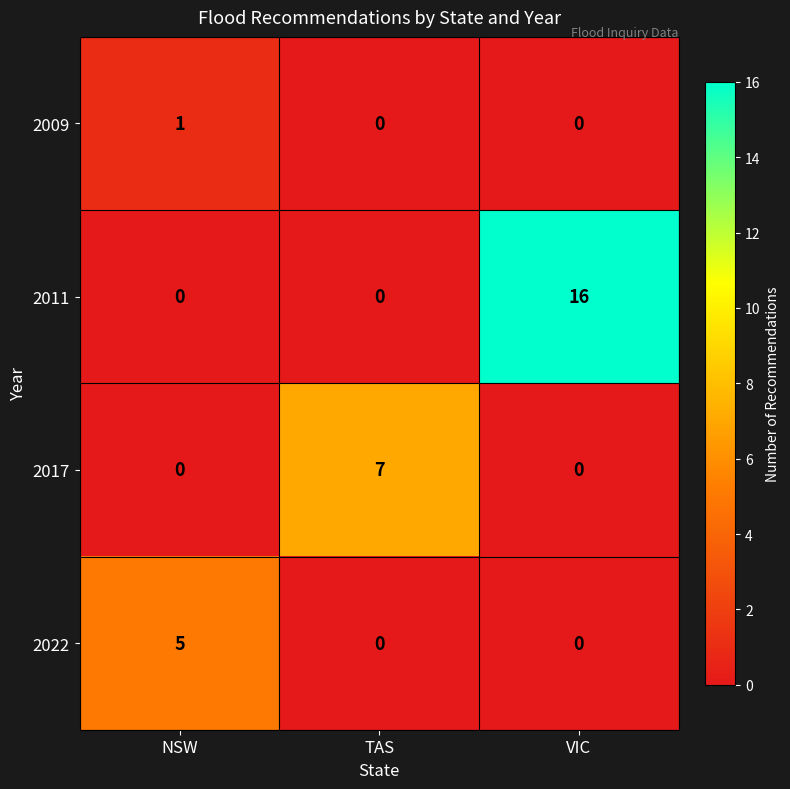

What is the total value across all series at VIC?

16